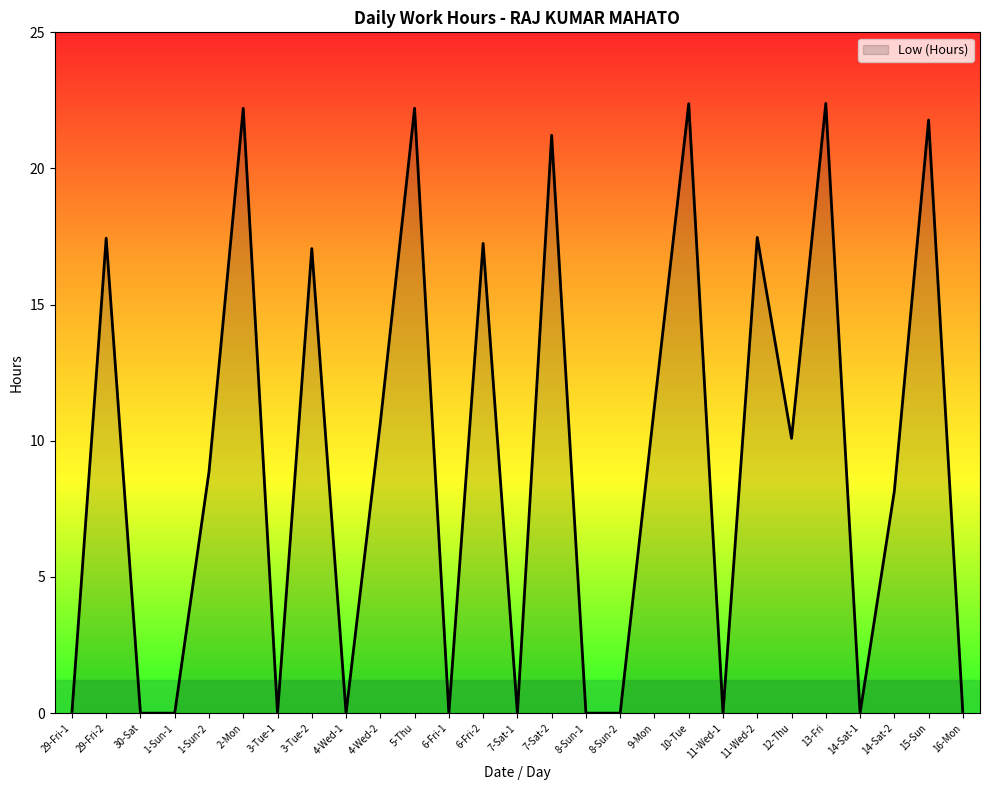

What position from the right is 7-Sat-2?

13